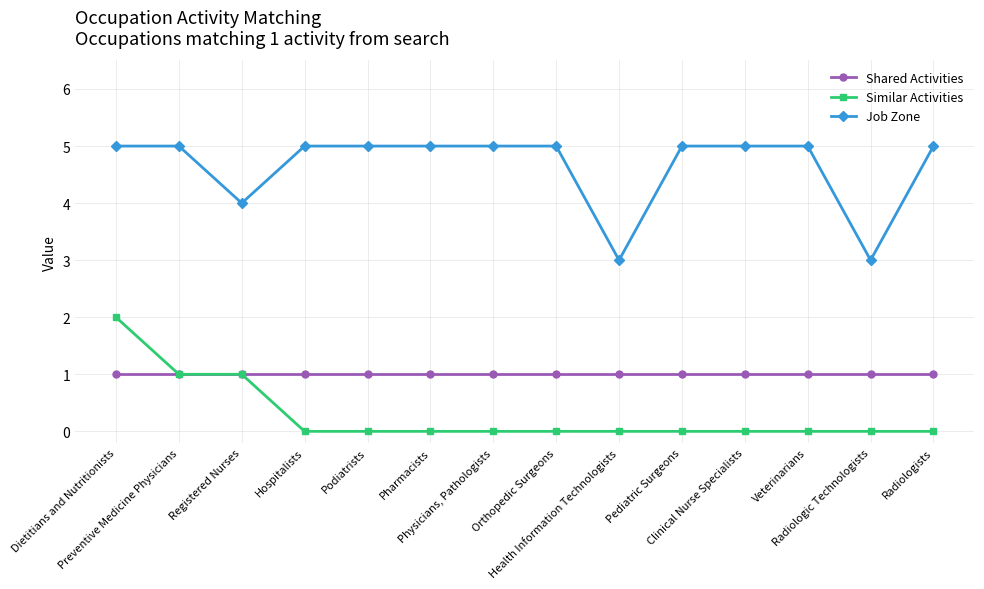

True or false: Job Zone and Similar Activities intersect in this chart.

False